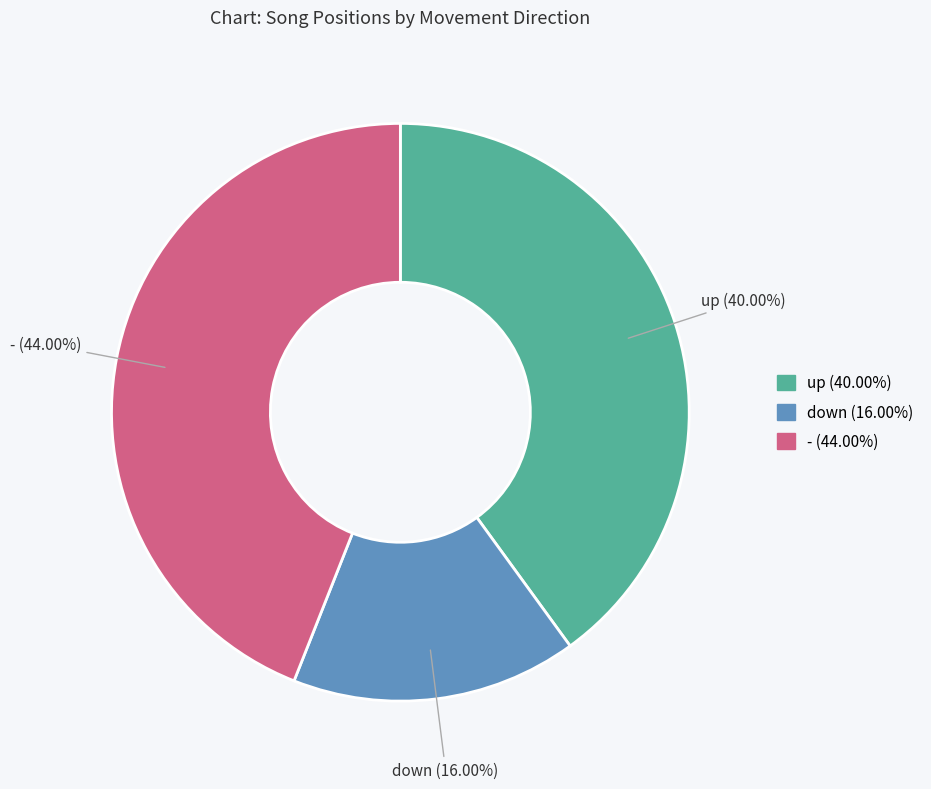

To the nearest percent, what portion does up represent?

40%